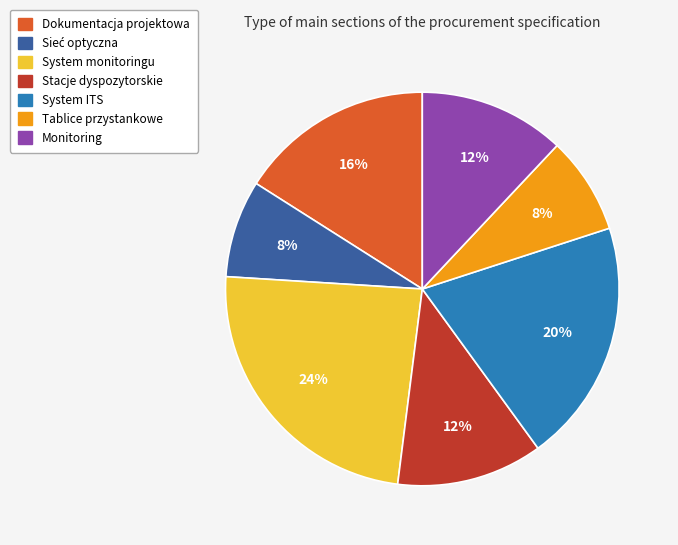

The System ITS slice represents 20% of the pie. True or false?

True